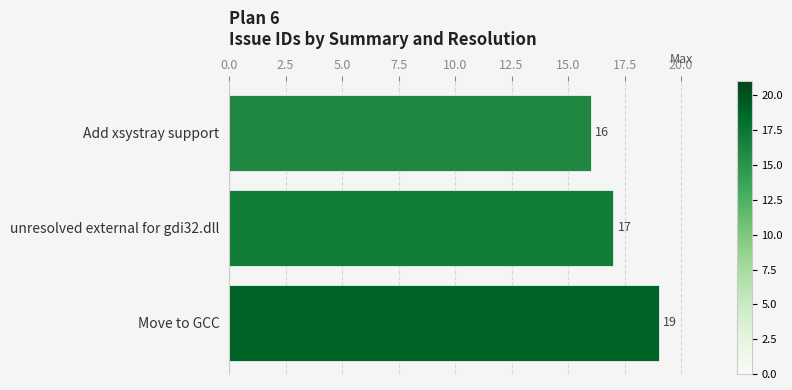

What is the difference between the maximum and minimum values?

3